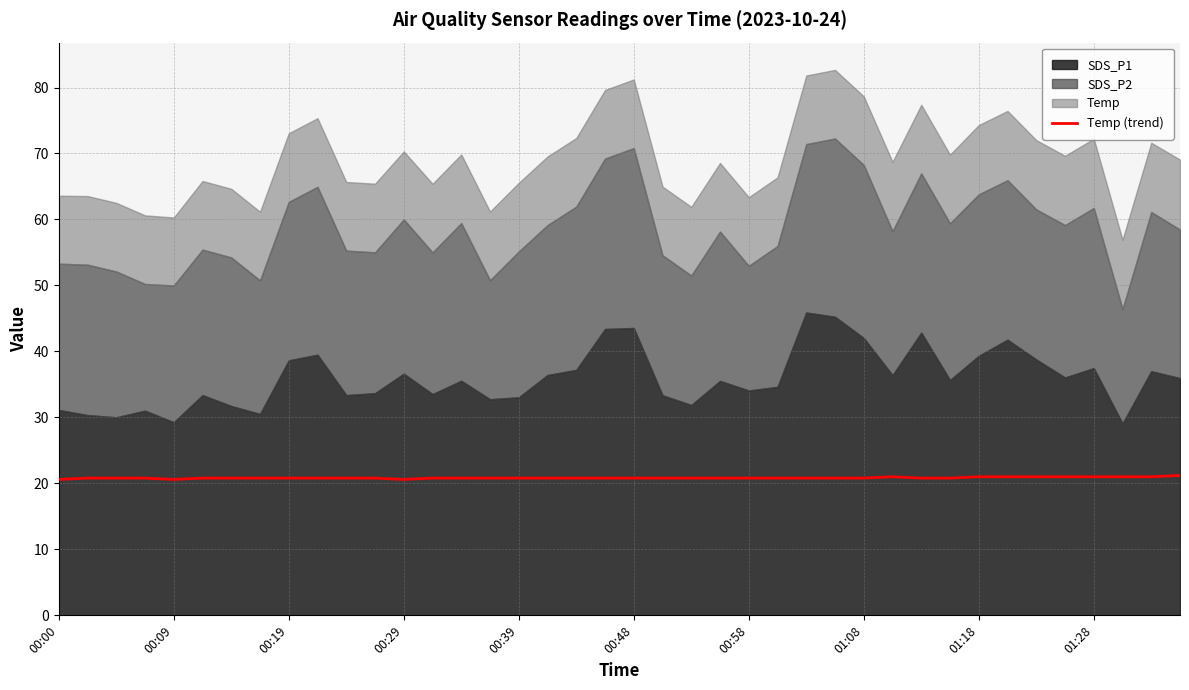

The Temp (trend) series shows 33.9 at 00:09. True or false?

False